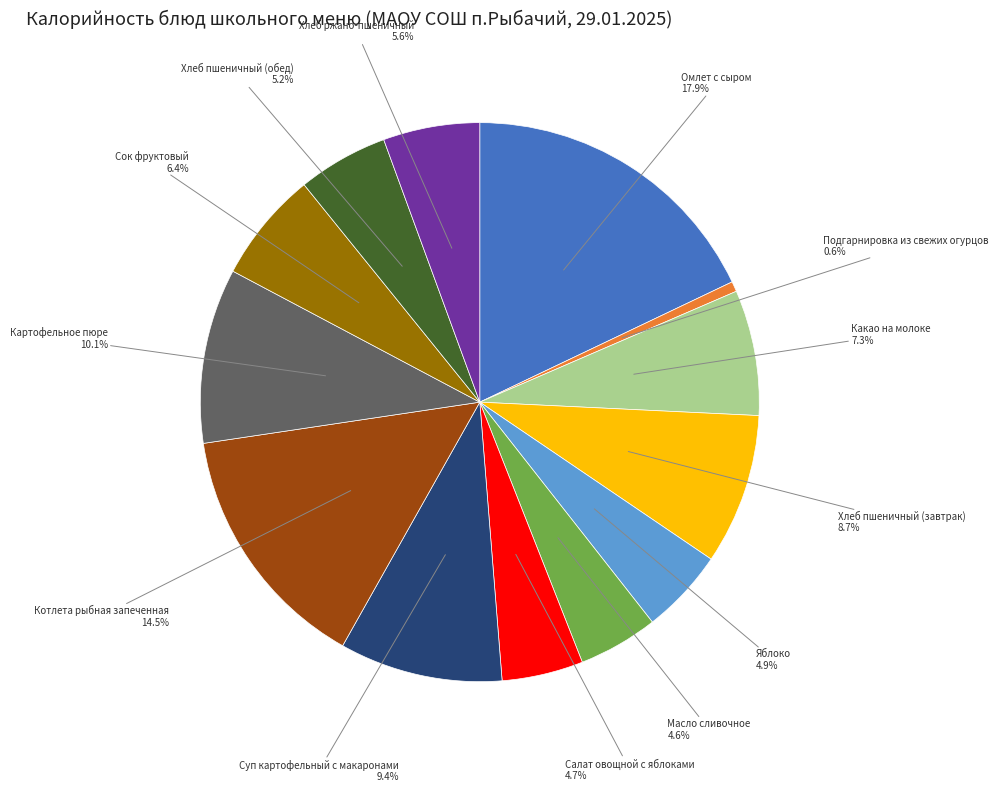

Does any single category account for the majority?

No